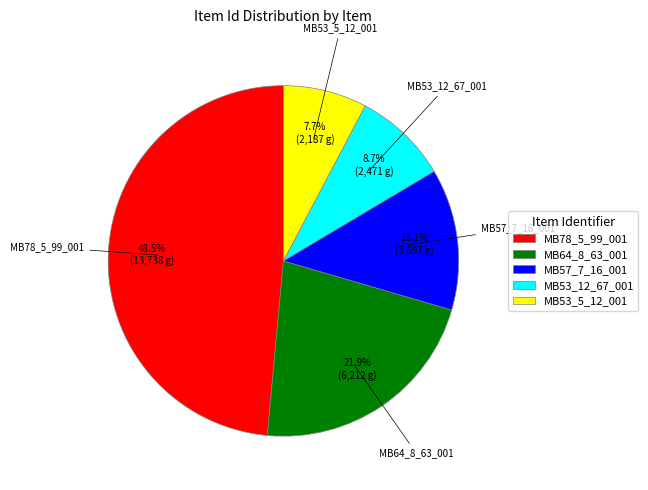

Is there a majority slice in this chart?

No